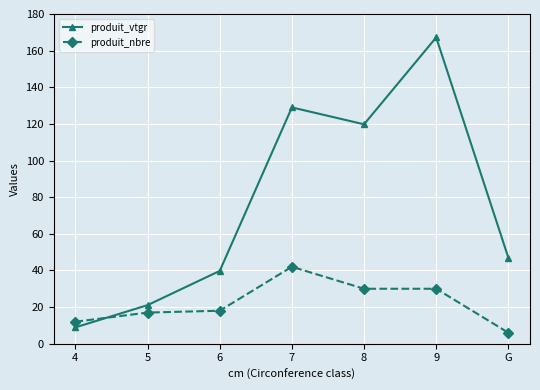

Reading left to right, what are all the values shown in this chart?

produit_vtgr: 4=8.9	5=21.1	6=39.7	7=129.0	8=119.8	9=167.2	G=46.9
produit_nbre: 4=12.0	5=17.0	6=18.0	7=42.0	8=30.0	9=30.0	G=6.0